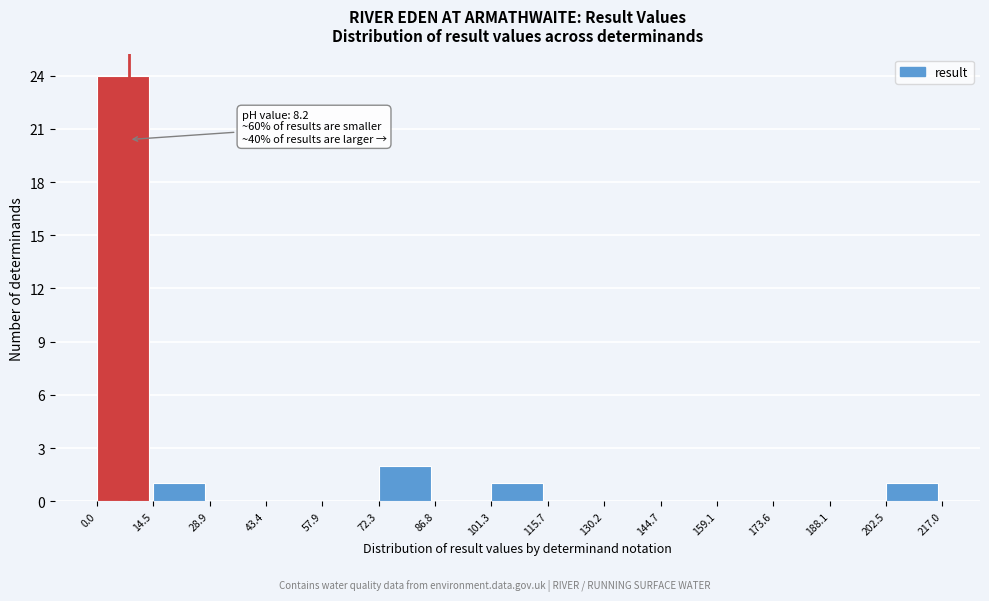

Which range on the x-axis has the tallest bar?

0.0 to 14.5